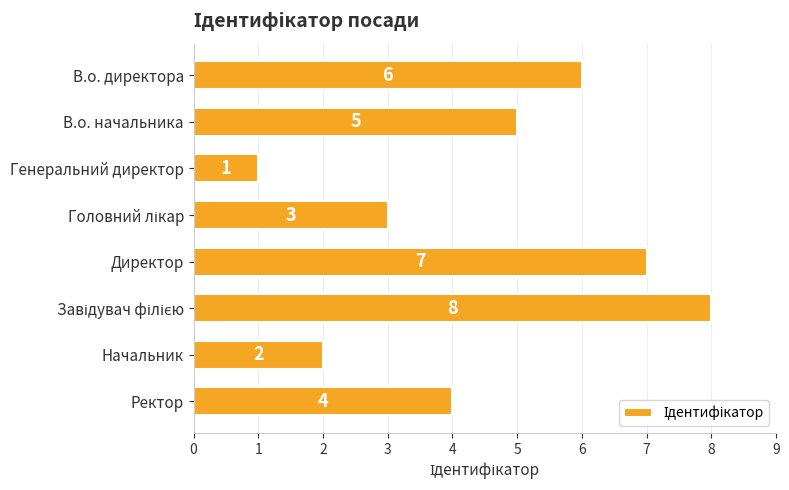

Are the bars grouped side by side (vs. stacked)?

No